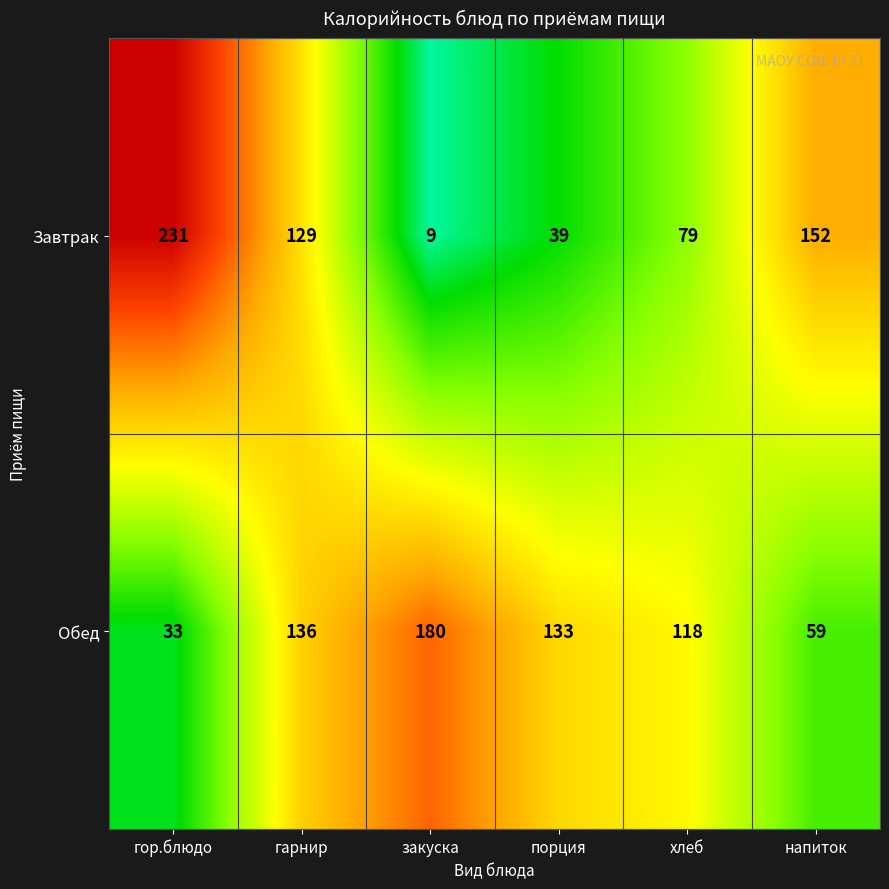

At which category is the sum across all series the highest?

гарнир